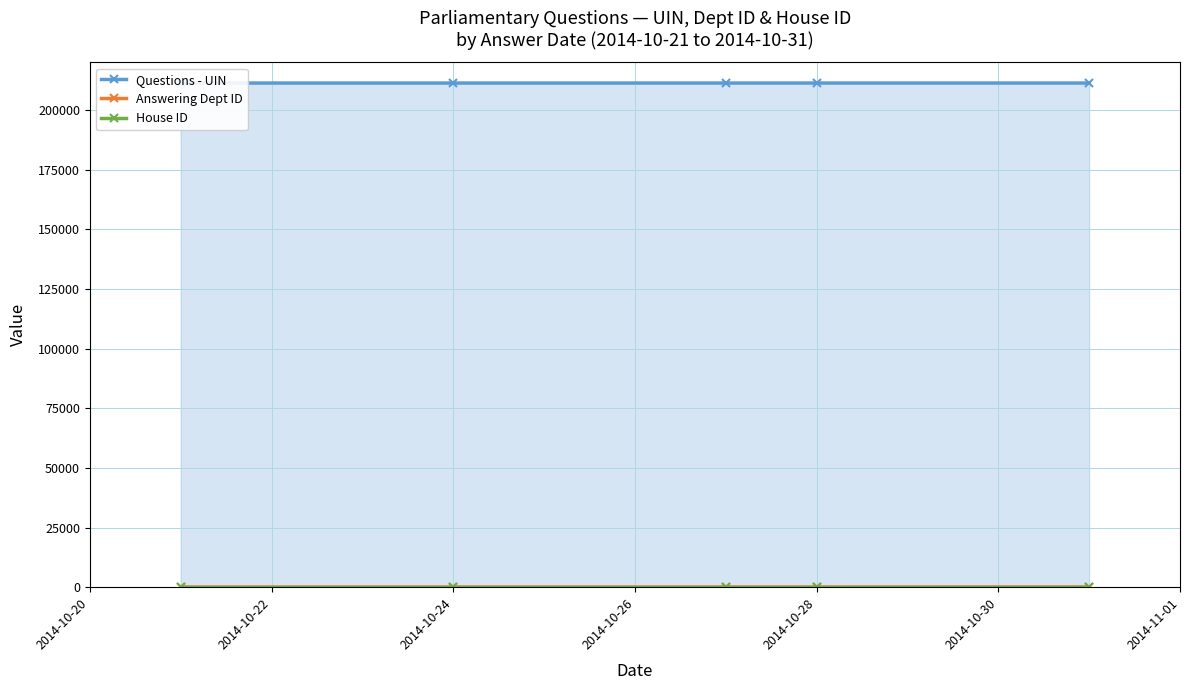

What are all the series names shown in the legend?

Questions - UIN, Answering Dept ID, House ID